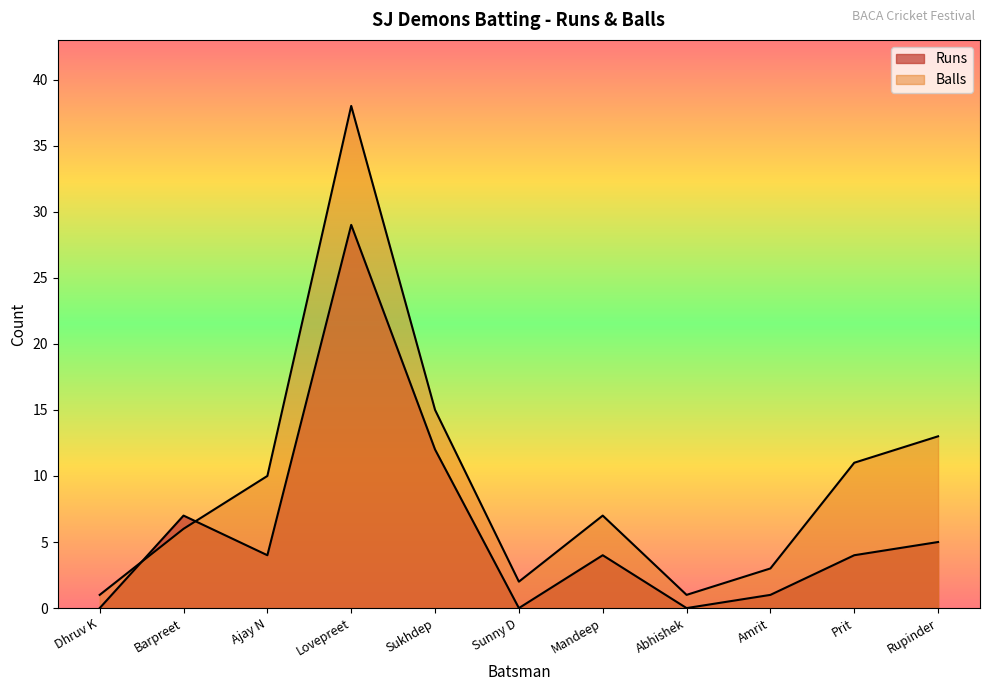

Reading left to right, what are all the values shown in this chart?

Runs: 0	7	4	29	12	0	4	0	1	4	5
Balls: 1	6	10	38	15	2	7	1	3	11	13